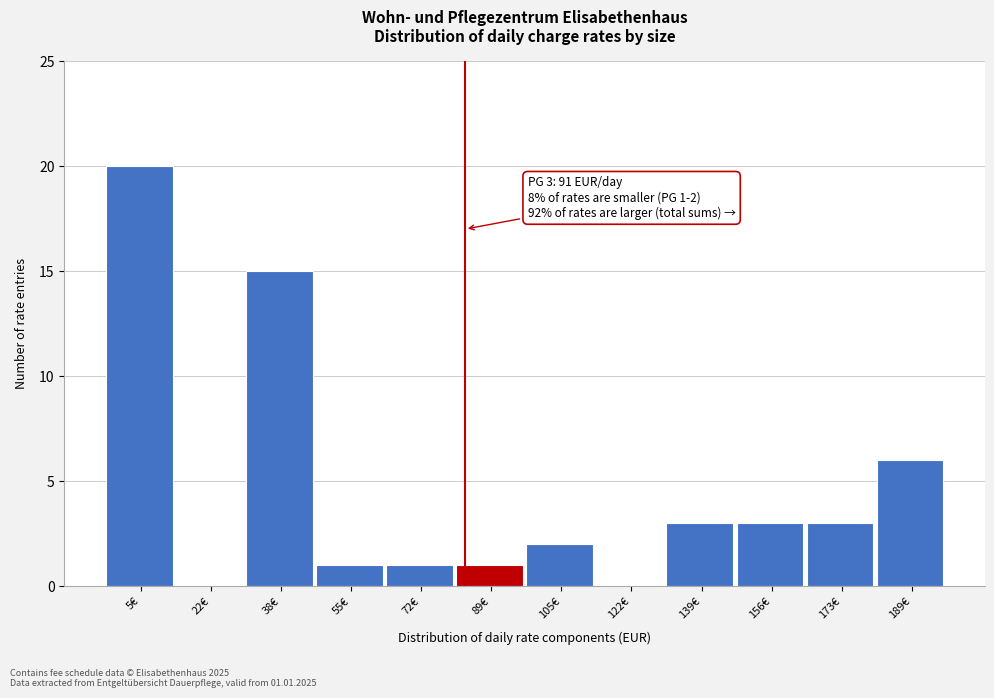

Reading right to left, list all the values displayed in this chart.

189€=6	173€=3	156€=3	139€=3	122€=0	105€=2	89€=1	72€=1	55€=1	38€=15	22€=0	5€=20